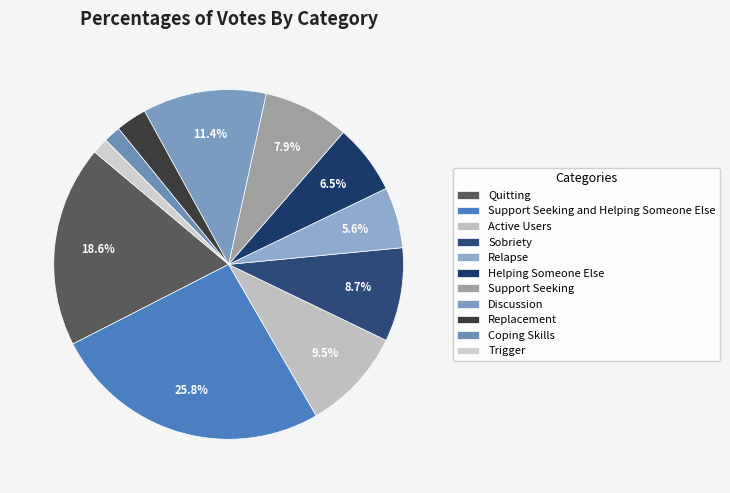

Rank the categories by value from lowest to highest.

Trigger, Coping Skills, Replacement, Relapse, Helping Someone Else, Support Seeking, Sobriety, Active Users, Discussion, Quitting, Support Seeking and Helping Someone Else